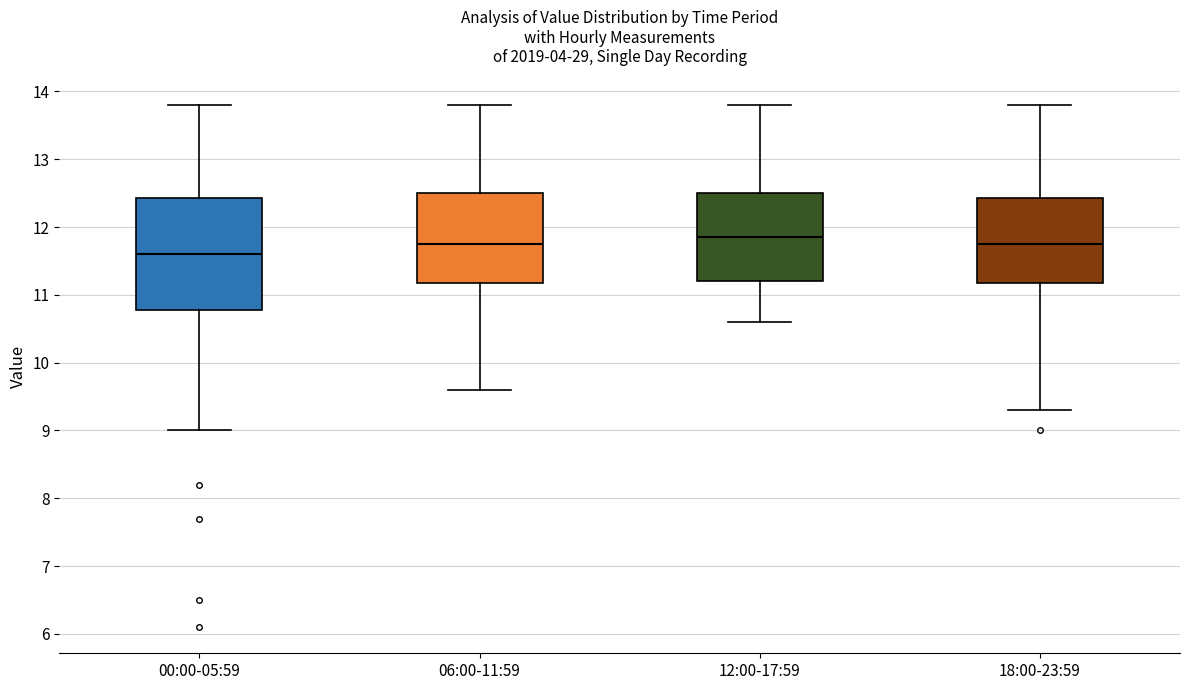

Reading left to right, transcribe this box plot: for each box, give where its median line is, the range the box spans, and where its two whiskers end, as read against the y-axis. The values are not printed on the chart, so give them approximately, as read against the axis.

00:00-05:59: median 11.6, box 10.8 to 12.4, whiskers 9.0 to 13.8
06:00-11:59: median 11.8, box 11.2 to 12.5, whiskers 9.6 to 13.8
12:00-17:59: median 11.9, box 11.2 to 12.5, whiskers 10.6 to 13.8
18:00-23:59: median 11.8, box 11.2 to 12.4, whiskers 9.3 to 13.8